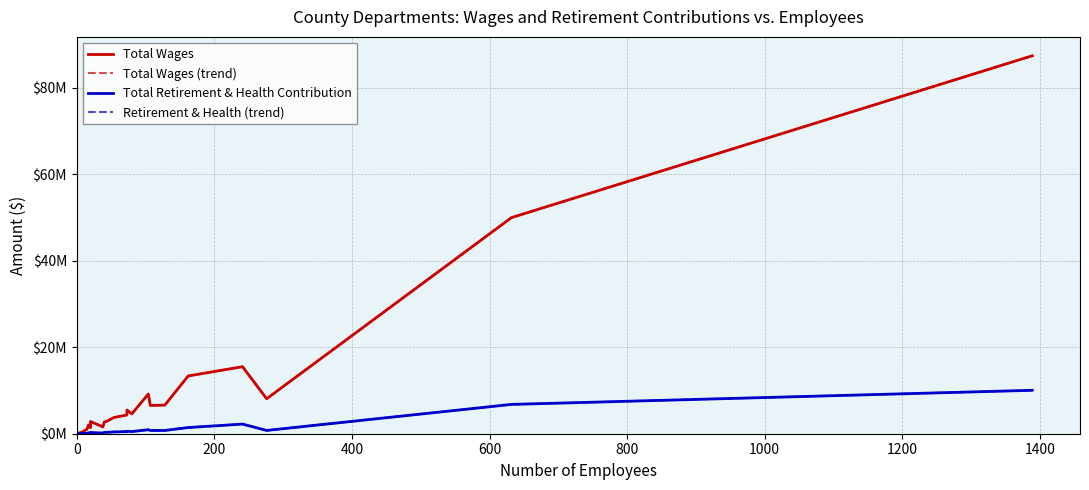

Is this an area chart (filled region under the line)?

No